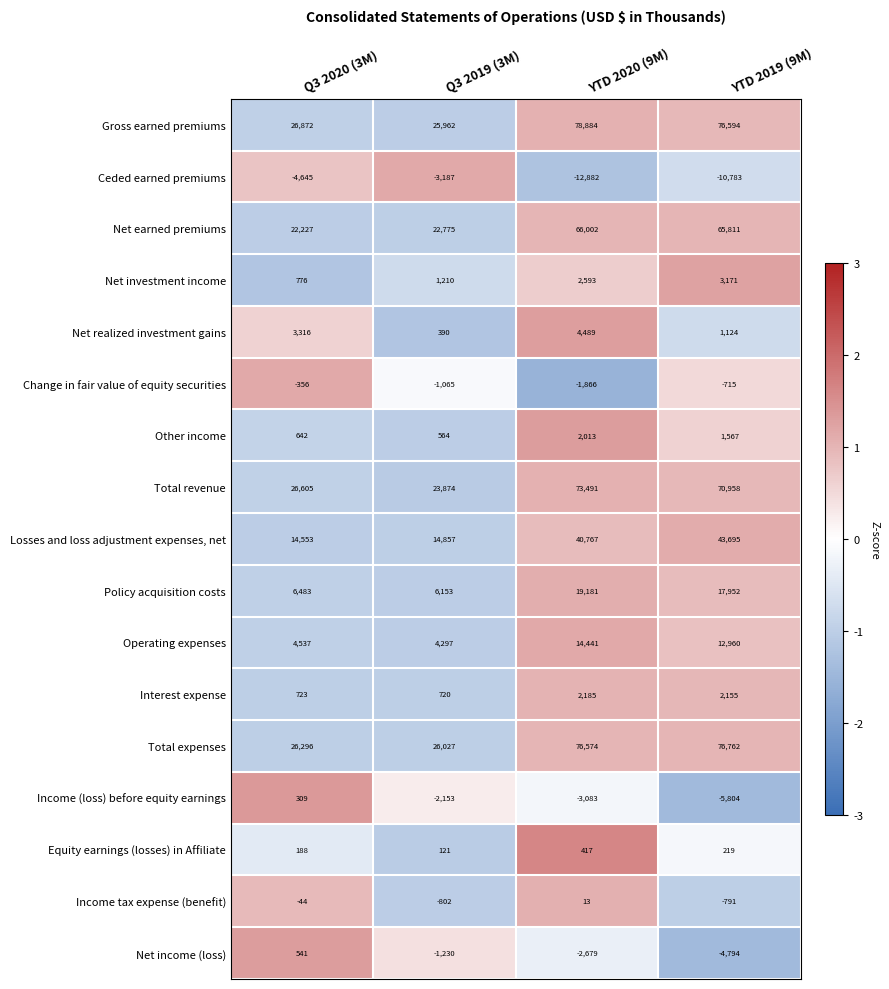

Which series has the largest range (max minus min)?

Gross earned premiums